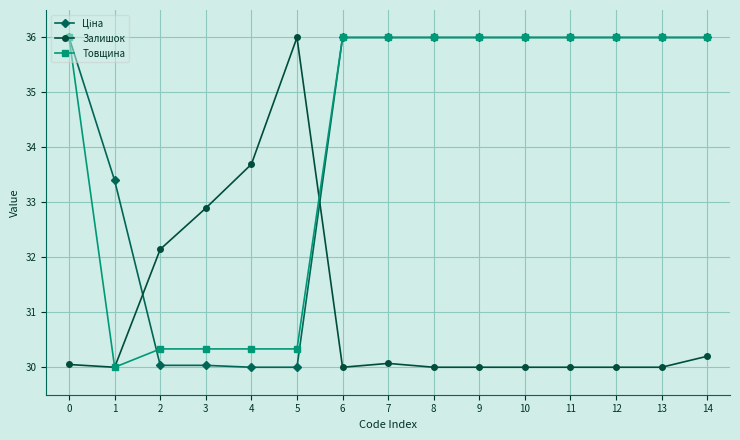

Does the chart have visible grid lines?

Yes